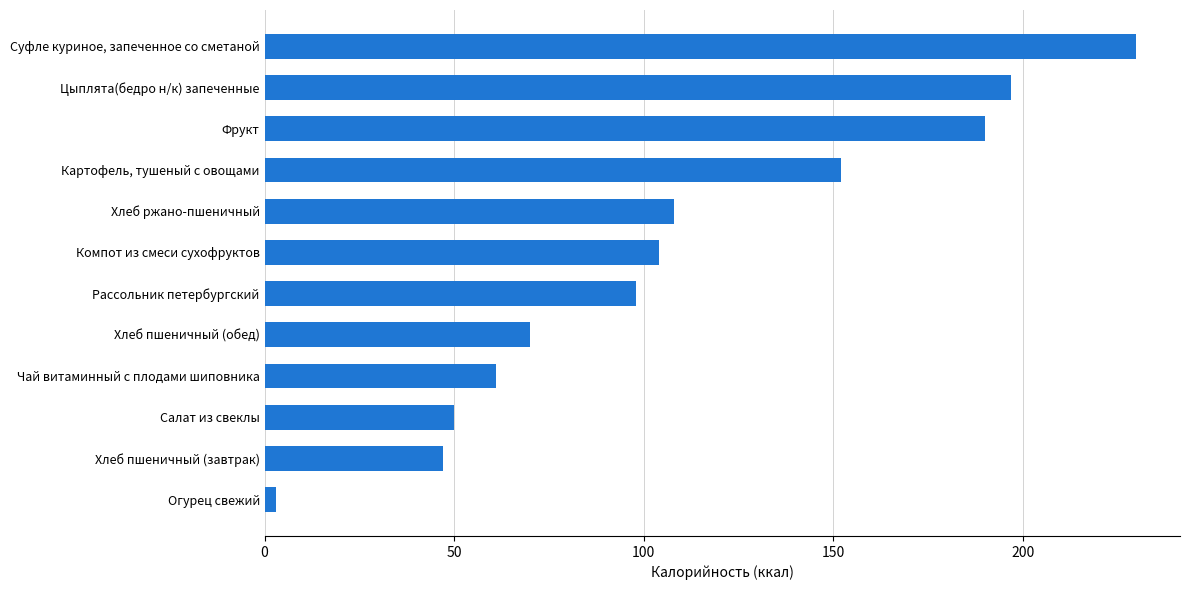

What is the smallest value displayed?

3